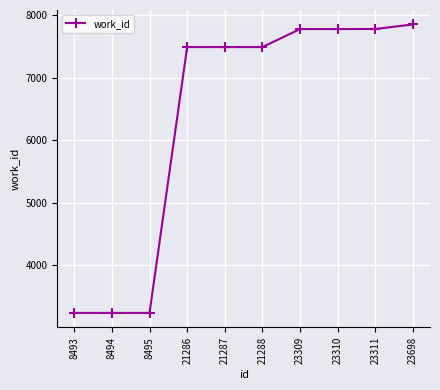

True or false: the data shows 10859 at 21287.

False